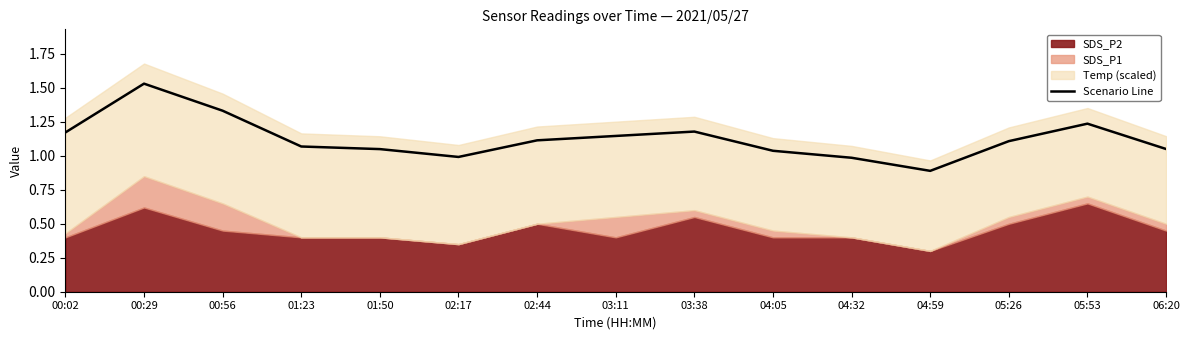

What is the sum of the values at 06:20 and 00:56?

2.4